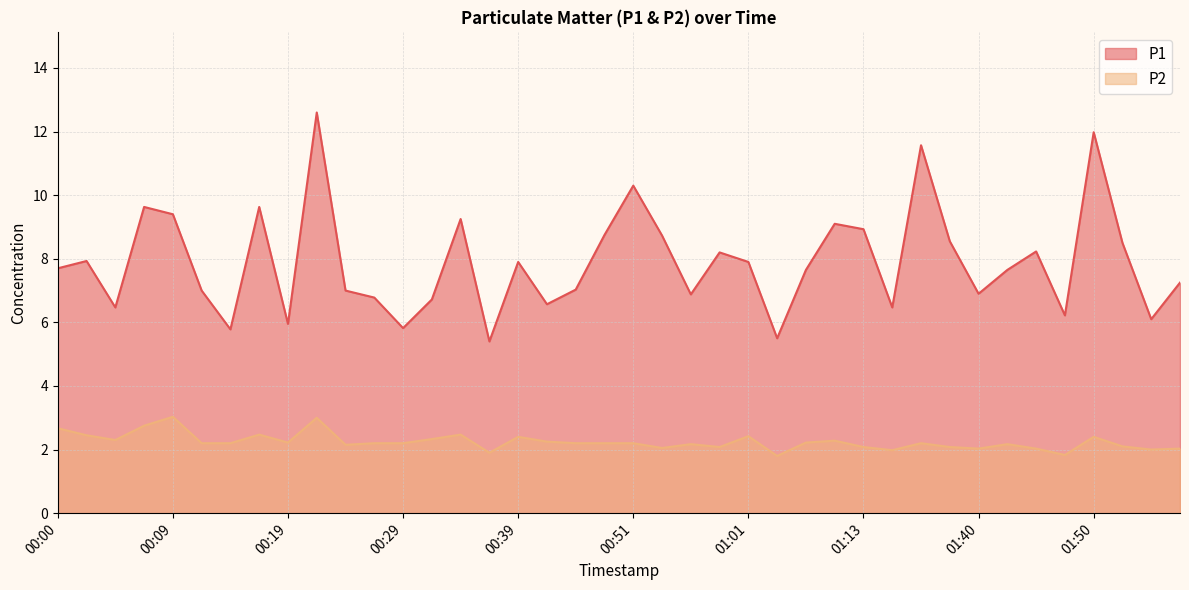

True or false: P2 has a value of 0.7 at 01:48.

False